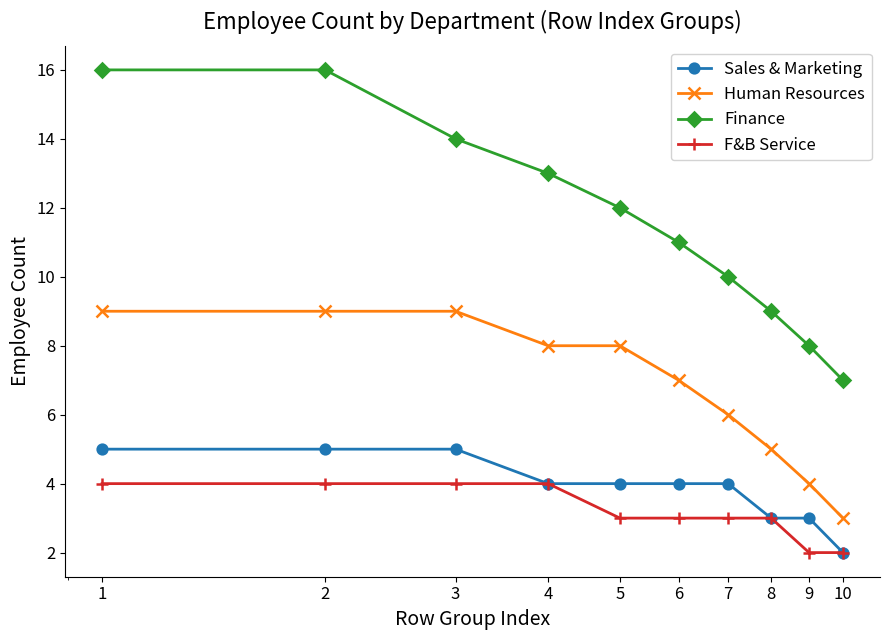

What is the greatest value displayed?

16